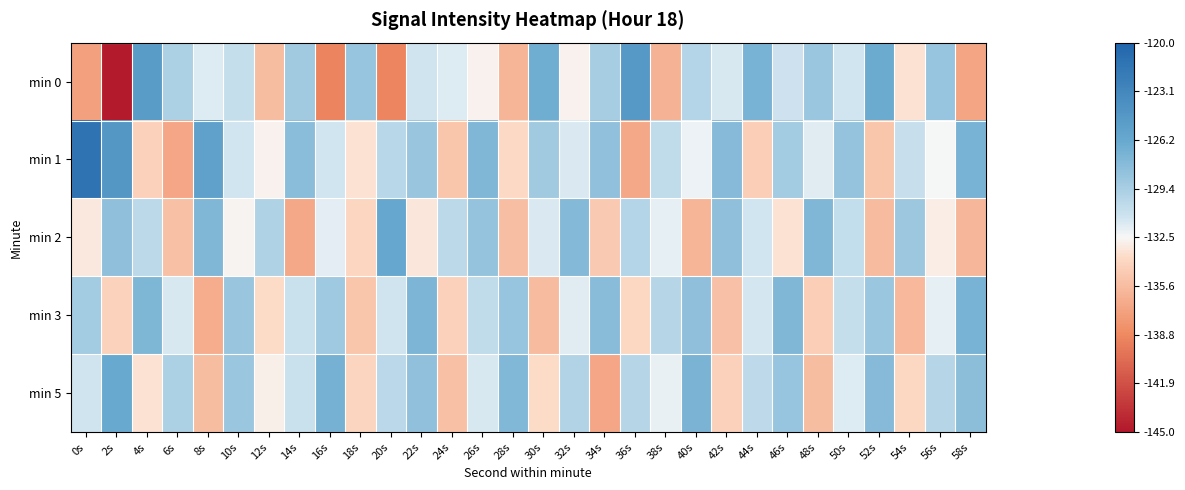

Reading left to right, transcribe all the data shown in this chart.

min 0: 0s=-137.3	2s=-144.7	4s=-125.1	6s=-129.5	8s=-131.7	10s=-130.7	12s=-135.6	14s=-129.0	16s=-139.0	18s=-128.6	20s=-138.9	22s=-131.2	24s=-131.7	26s=-132.8	28s=-136.1	30s=-126.7	32s=-132.7	34s=-129.3	36s=-124.8	38s=-136.3	40s=-129.9	42s=-131.5	44s=-127.1	46s=-131.1	48s=-128.7	50s=-131.3	52s=-126.5	54s=-133.5	56s=-128.5	58s=-137.1
min 1: 0s=-121.3	2s=-124.7	4s=-134.3	6s=-137.0	8s=-125.6	10s=-131.3	12s=-132.7	14s=-127.9	16s=-131.2	18s=-133.5	20s=-130.1	22s=-128.7	24s=-135.1	26s=-127.5	28s=-133.8	30s=-129.0	32s=-131.6	34s=-128.2	36s=-136.9	38s=-130.5	40s=-132.1	42s=-127.8	44s=-134.5	46s=-129.1	48s=-131.8	50s=-128.5	52s=-135.1	54s=-130.8	56s=-132.5	58s=-127.1
min 2: 0s=-133.1	2s=-128.2	4s=-130.3	6s=-135.4	8s=-127.5	10s=-132.6	12s=-129.7	14s=-136.8	16s=-131.9	18s=-134.0	20s=-126.1	22s=-133.2	24s=-130.3	26s=-128.4	28s=-135.5	30s=-131.6	32s=-127.7	34s=-134.8	36s=-129.9	38s=-132.0	40s=-136.1	42s=-128.2	44s=-131.3	46s=-133.4	48s=-127.5	50s=-130.6	52s=-135.7	54s=-128.8	56s=-132.9	58s=-136.0
min 3: 0s=-129.2	2s=-134.2	4s=-127.3	6s=-131.4	8s=-136.6	10s=-128.7	12s=-133.8	14s=-130.8	16s=-128.9	18s=-135.1	20s=-131.2	22s=-127.2	24s=-134.3	26s=-130.4	28s=-128.6	30s=-135.7	32s=-131.8	34s=-127.8	36s=-133.9	38s=-130.1	40s=-128.2	42s=-135.2	44s=-131.3	46s=-127.5	48s=-134.6	50s=-130.7	52s=-128.8	54s=-135.8	56s=-131.9	58s=-127.0
min 5: 0s=-131.2	2s=-126.3	4s=-133.4	6s=-129.5	8s=-135.6	10s=-128.7	12s=-132.8	14s=-130.9	16s=-127.0	18s=-134.1	20s=-130.2	22s=-128.3	24s=-135.4	26s=-131.5	28s=-127.6	30s=-133.7	32s=-129.8	34s=-136.9	36s=-130.0	38s=-132.1	40s=-127.2	42s=-134.3	44s=-130.4	46s=-128.5	48s=-135.6	50s=-131.7	52s=-127.8	54s=-133.9	56s=-130.0	58s=-128.1